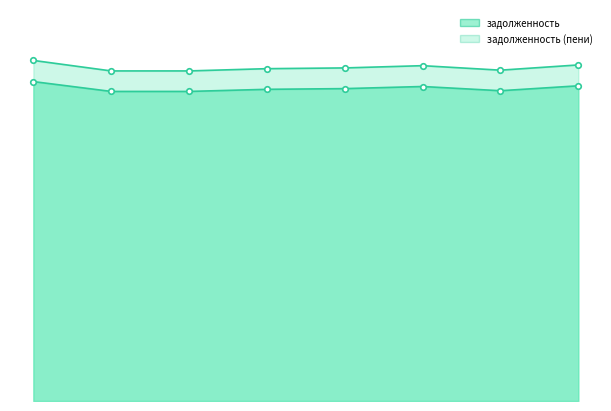

What is the value of the задолженность (пени) point at the 4th from the left?

12129.8